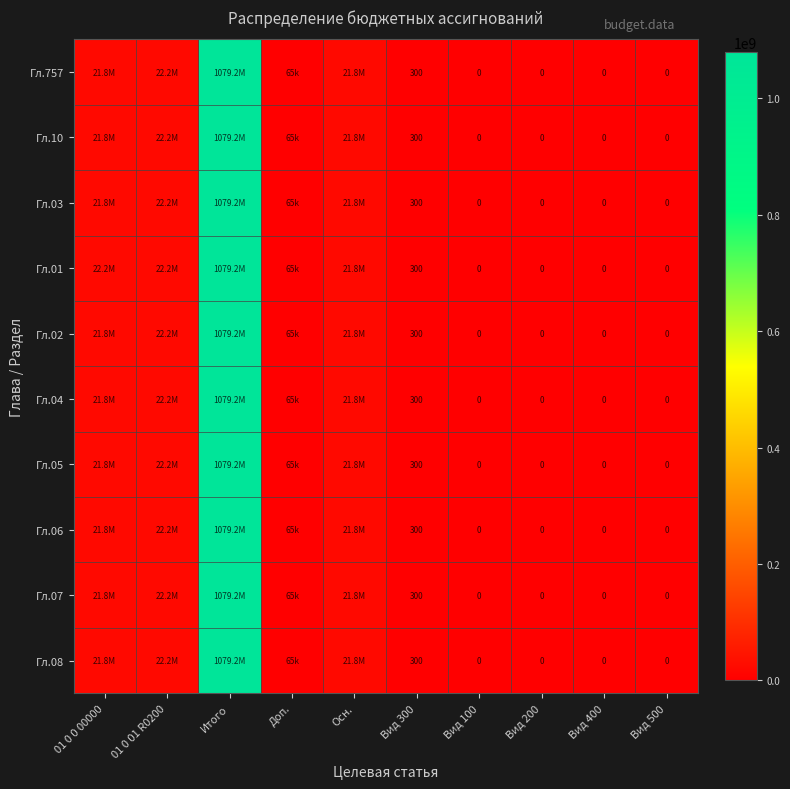

What is the maximum value shown in the chart?

1079214515